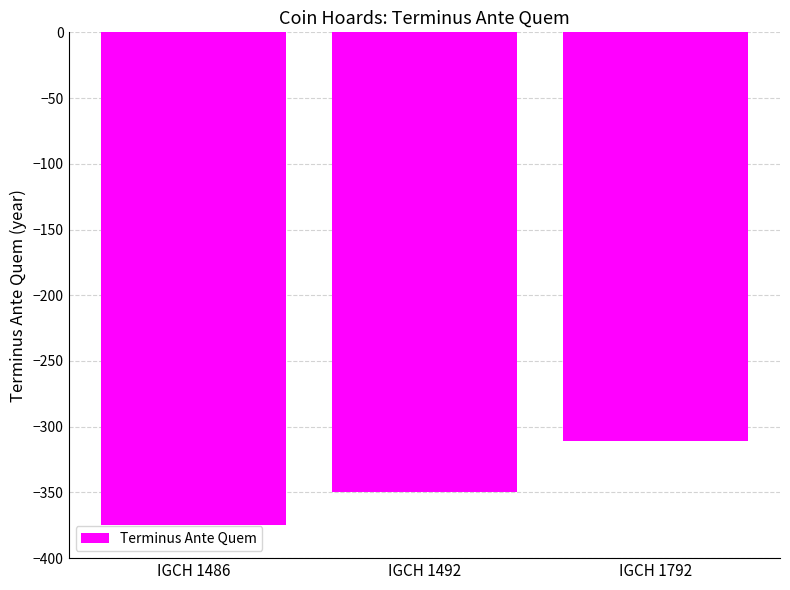

How many bars are there in total?

3